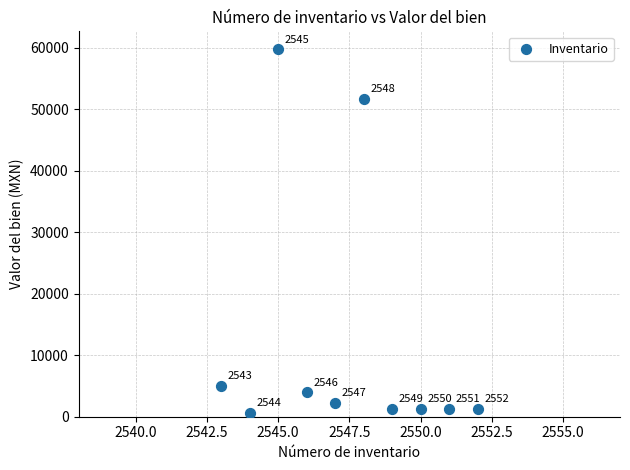

What is the range of Y values (max minus min)?

59050.0